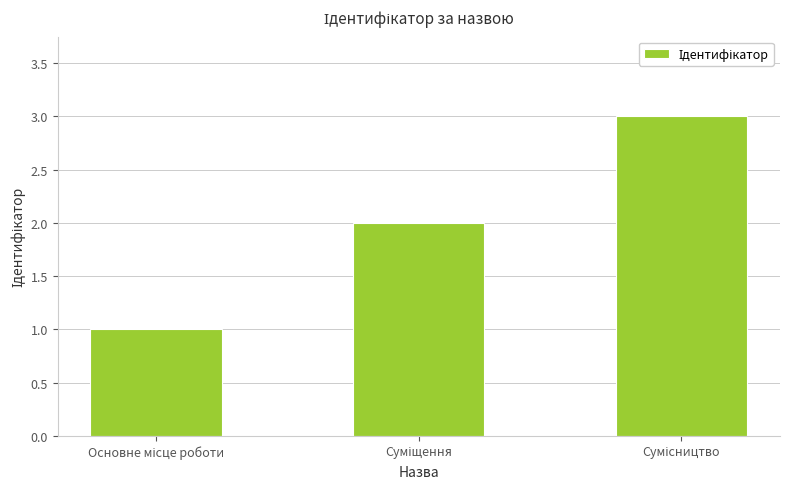

What is the sum of all values?

6